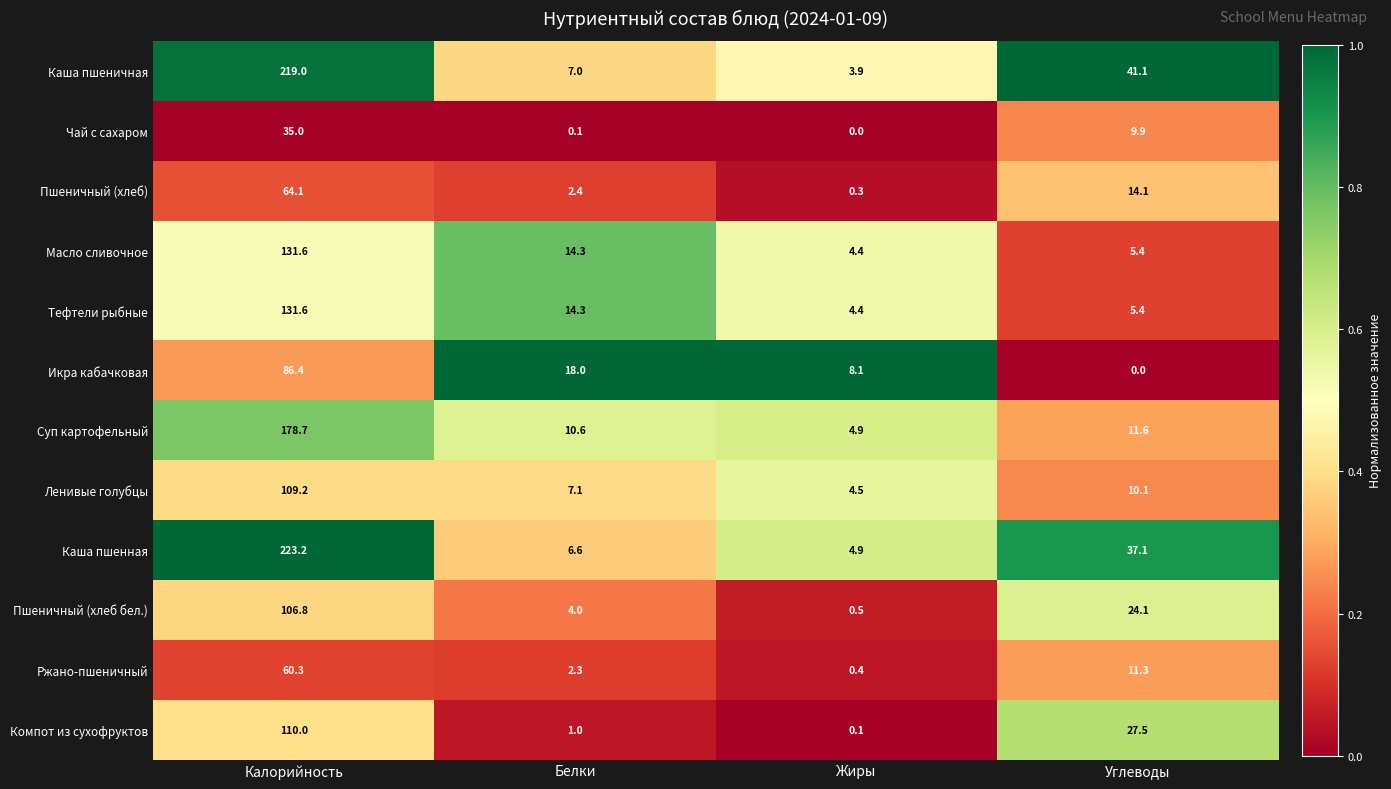

True or false: Тефтели рыбные has a value of 7.4 at Белки.

False